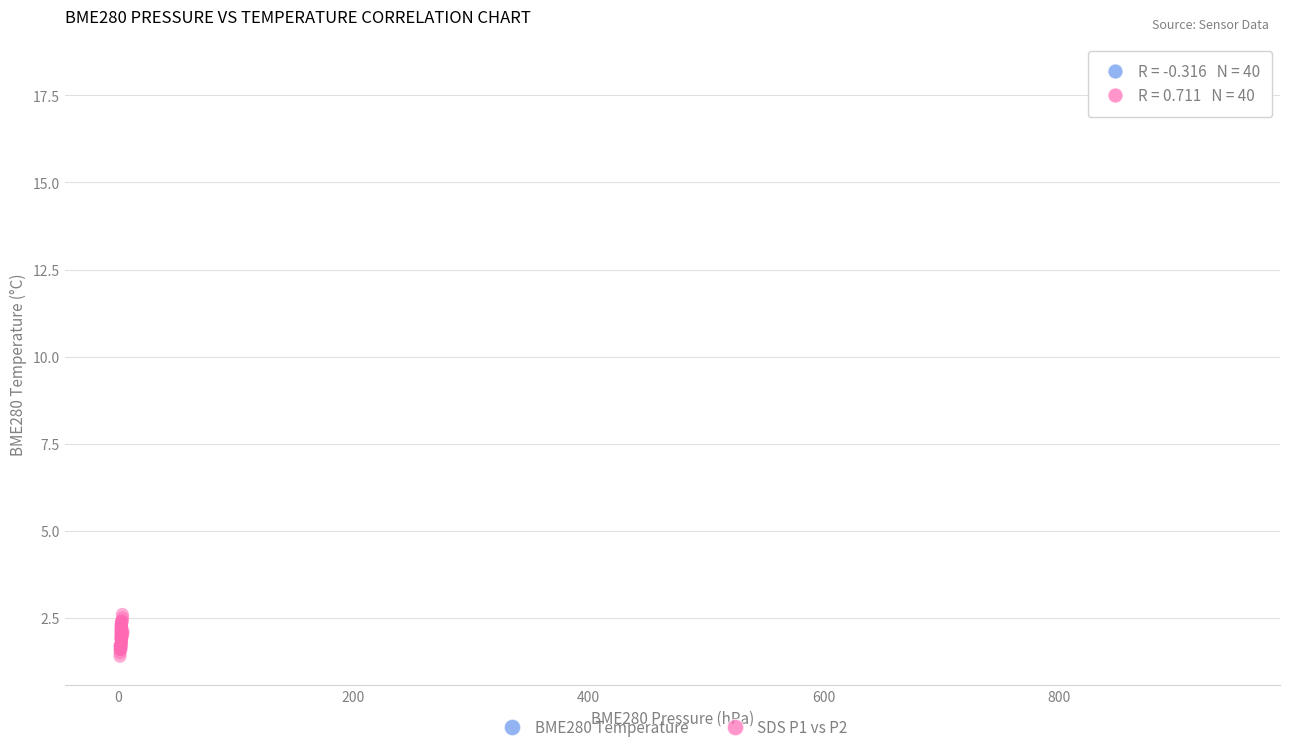

Which series reaches the maximum Y coordinate?

BME280 Temperature